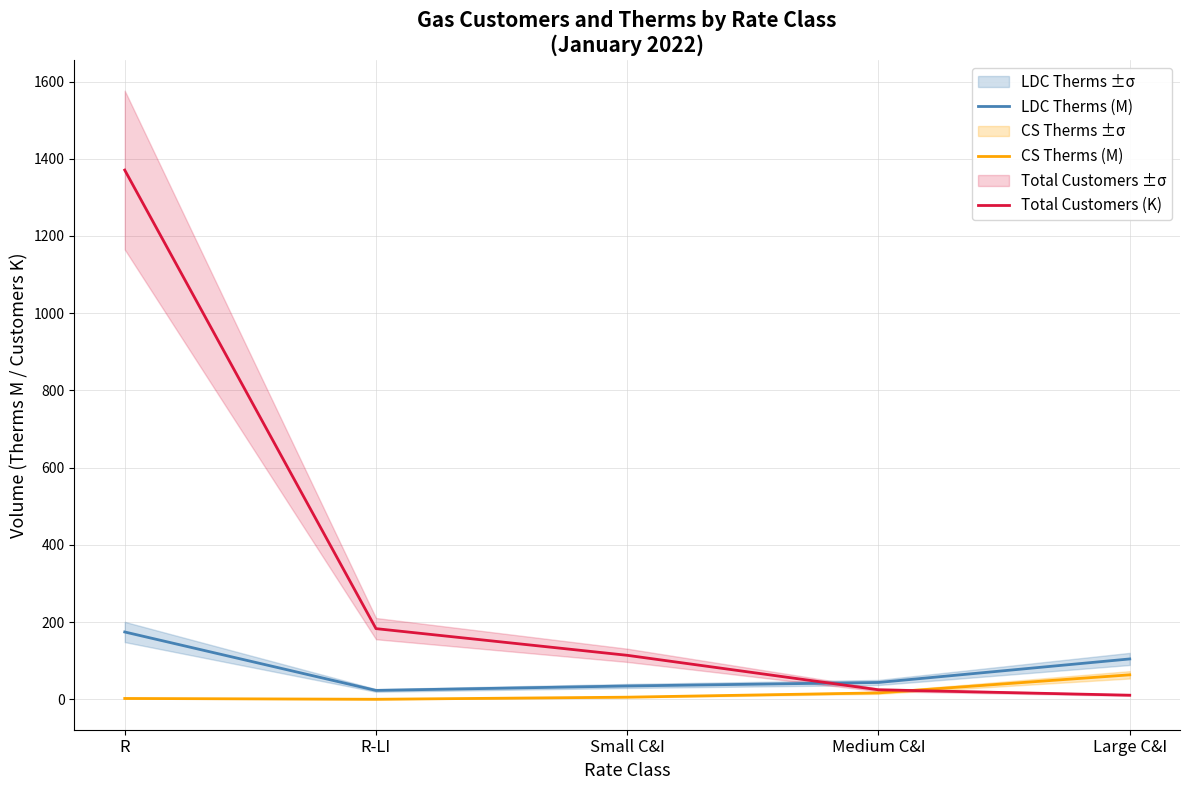

How many series are shown in this chart?

3